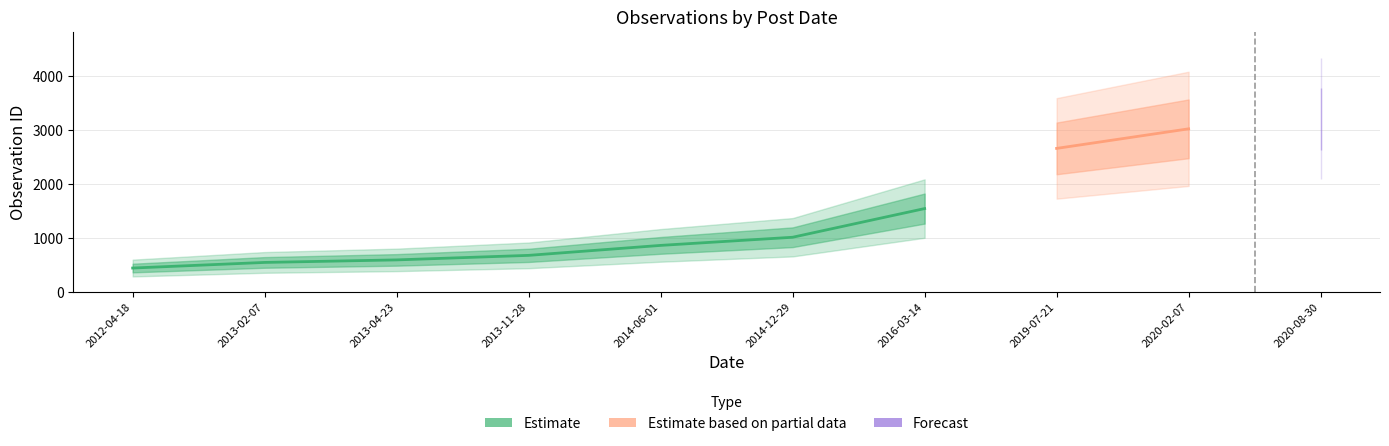

What is the change in value from 2013-04-23 to 2014-12-29?

+420